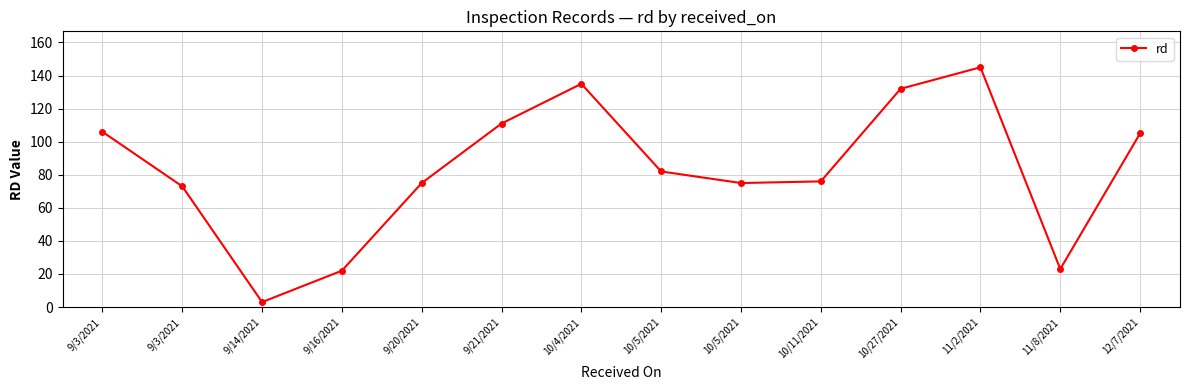

Reading left to right, extract all data points from this chart.

106	73	3	22	75	111	135	82	75	76	132	145	23	105